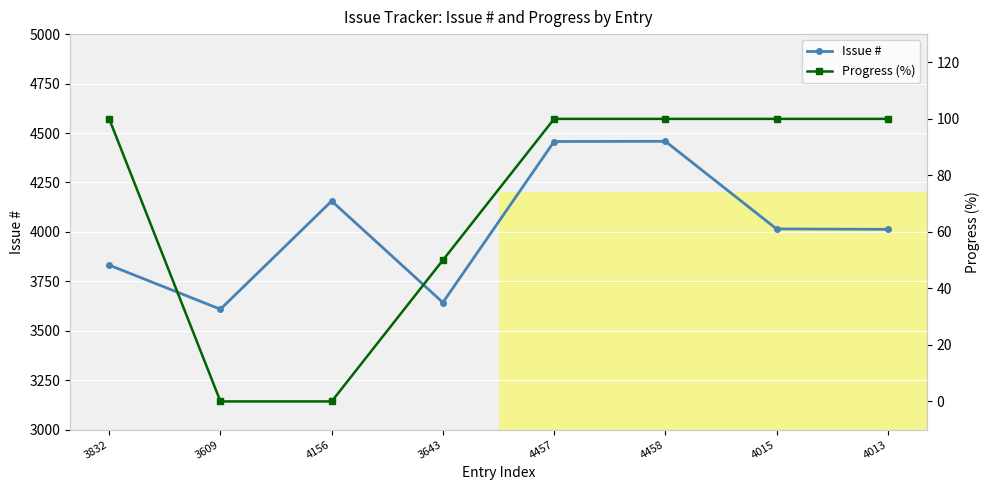

How many categories are shown in the chart?

8